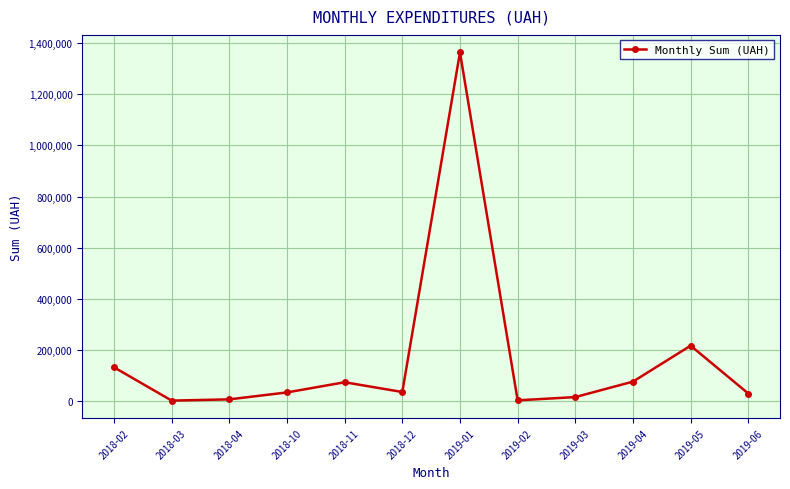

What is the change in value from 2018-11 to 2019-06?

-44049.4